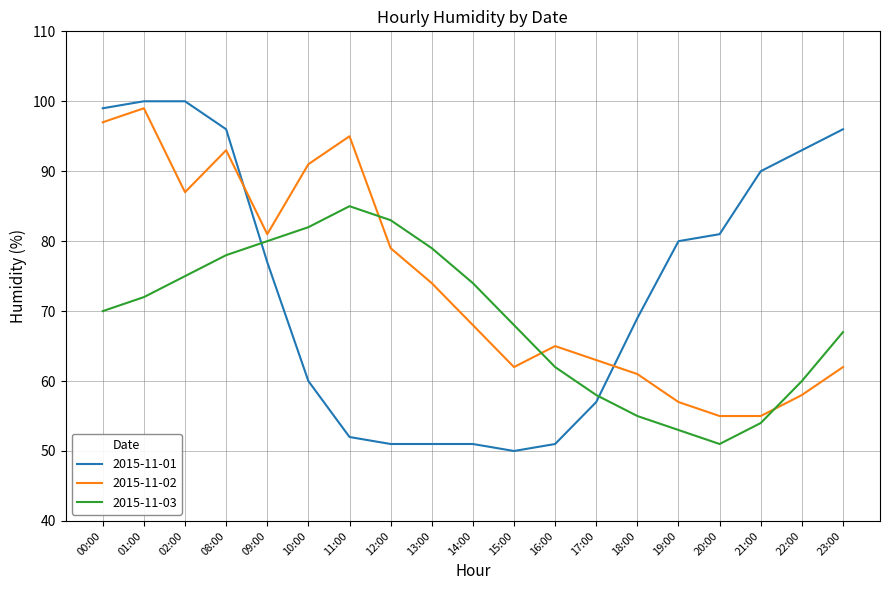

The value of 2015-11-03 at 10:00 is 46. True or false?

False